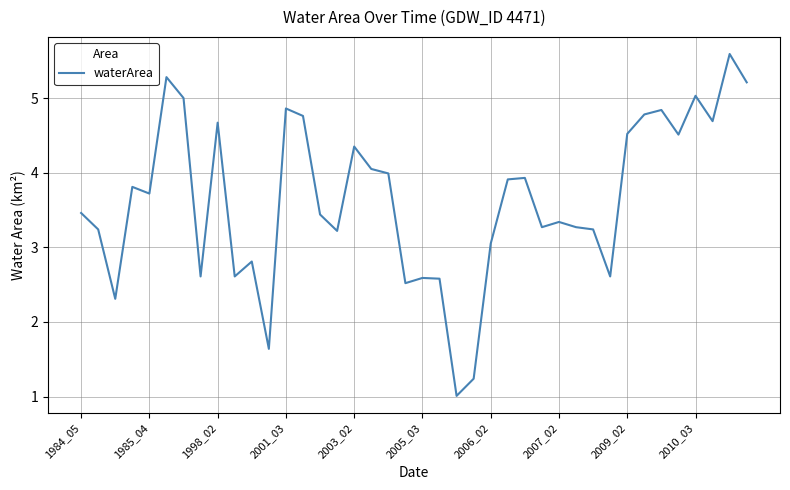

What is the smallest value displayed?

1.0